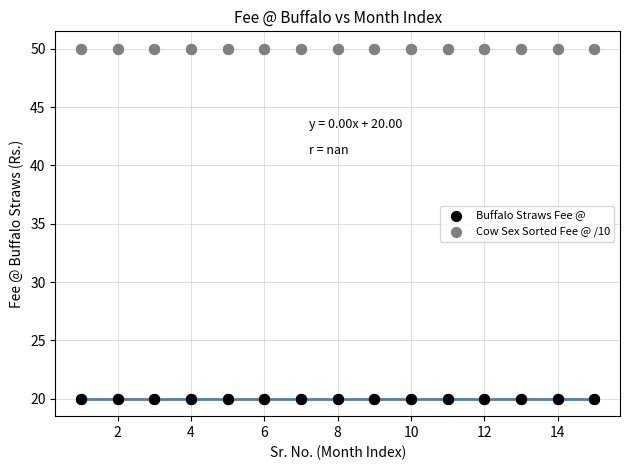

Which series contains the lowest Y value?

Buffalo Straws Fee @